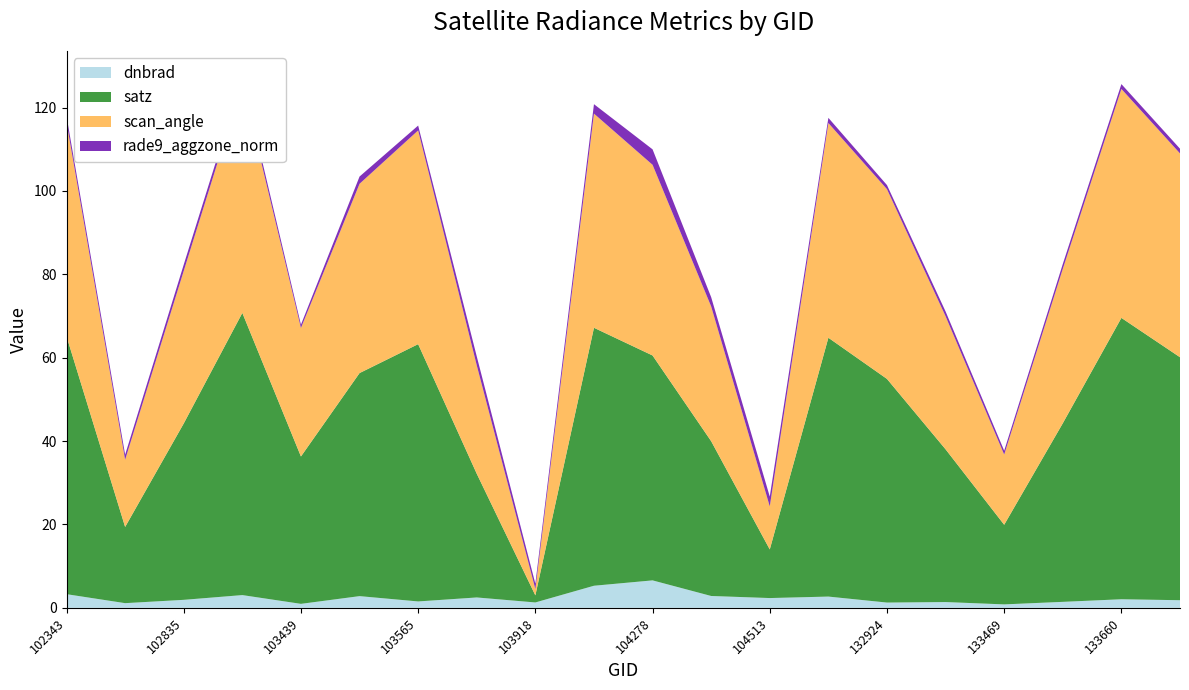

Reading left to right, transcribe all the data shown in this chart.

dnbrad: 102343=3.3	102714=1.1	102835=1.9	102844=3.1	103439=1.0	103556=2.8	103565=1.5	103802=2.5	103918=1.3	104270=5.3	104278=6.6	104396=2.8	104513=2.3	132912=2.7	132924=1.3	133104=1.4	133469=0.8	133648=1.4	133660=2.1	133827=1.8
satz: 102343=61.8	102714=18.3	102835=42.3	102844=67.7	103439=35.3	103556=53.5	103565=61.7	103802=29.7	103918=1.7	104270=61.9	104278=53.9	104396=37.1	104513=11.7	132912=62.1	132924=53.6	133104=36.6	133469=19.1	133648=42.8	133660=67.5	133827=58.3
scan_angle: 102343=51.3	102714=16.1	102835=36.6	102844=55.0	103439=30.8	103556=45.4	103565=51.3	103802=26.0	103918=1.5	104270=51.4	104278=45.7	104396=32.3	104513=10.3	132912=51.5	132924=45.5	133104=31.9	133469=16.8	133648=37.0	133660=54.9	133827=48.9
rade9_aggzone_norm: 102343=1.5	102714=1.2	102835=1.5	102844=1.5	103439=0.8	103556=1.7	103565=1.2	103802=2.1	103918=1.3	104270=2.3	104278=3.7	104396=2.2	104513=2.4	132912=1.2	132924=1.0	133104=1.1	133469=0.9	133648=1.2	133660=1.2	133827=1.1